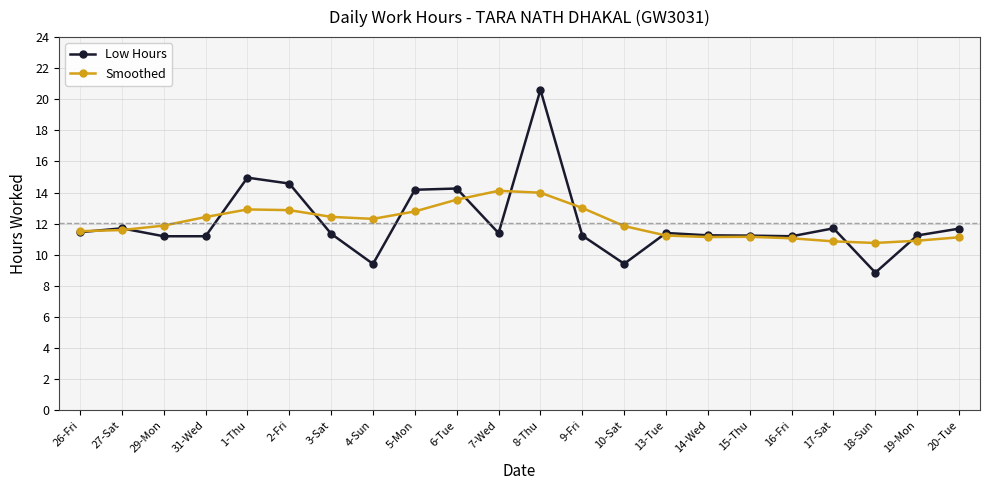

What is the highest value of the Low Hours series?

20.6